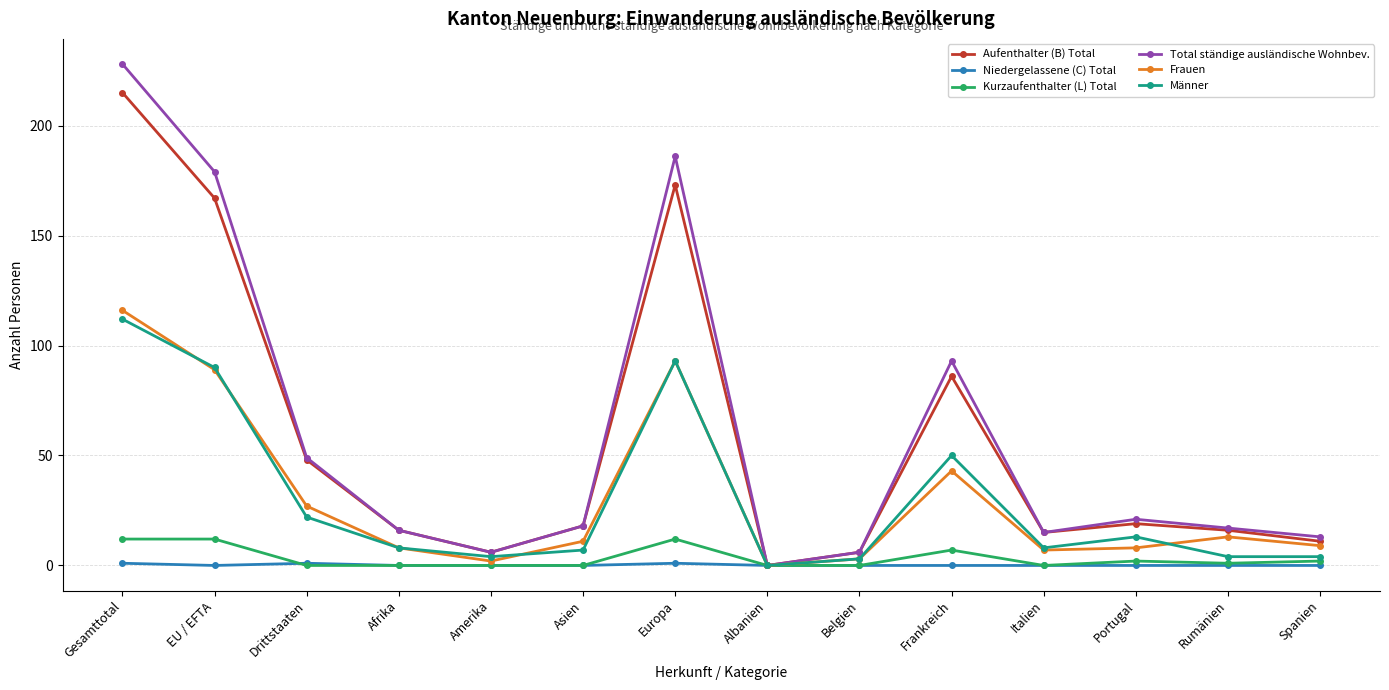

What is the label of the 14th point from the right?

Gesamttotal